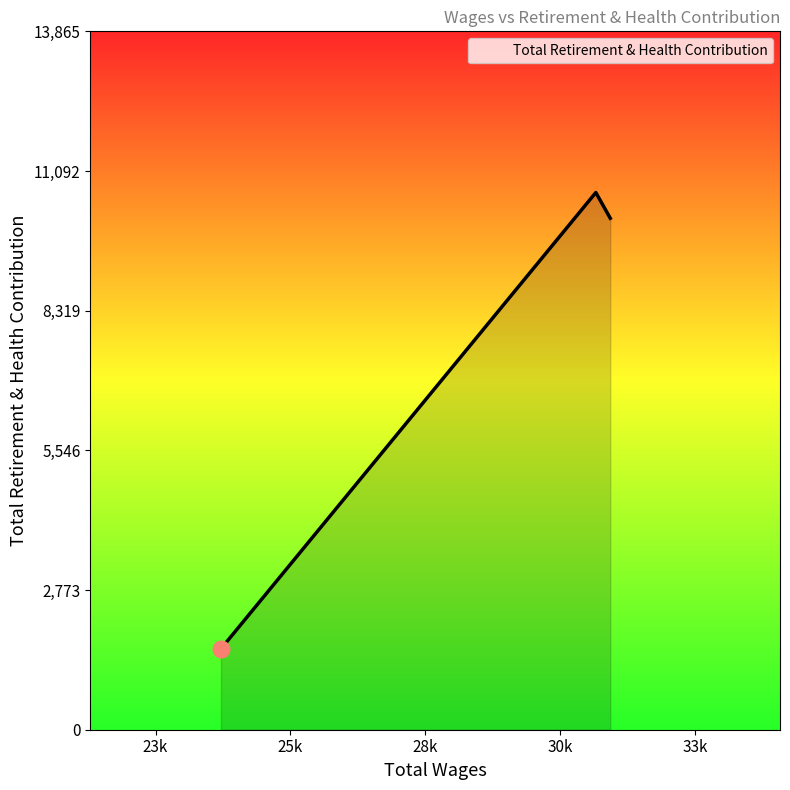

Does the chart have visible grid lines?

No